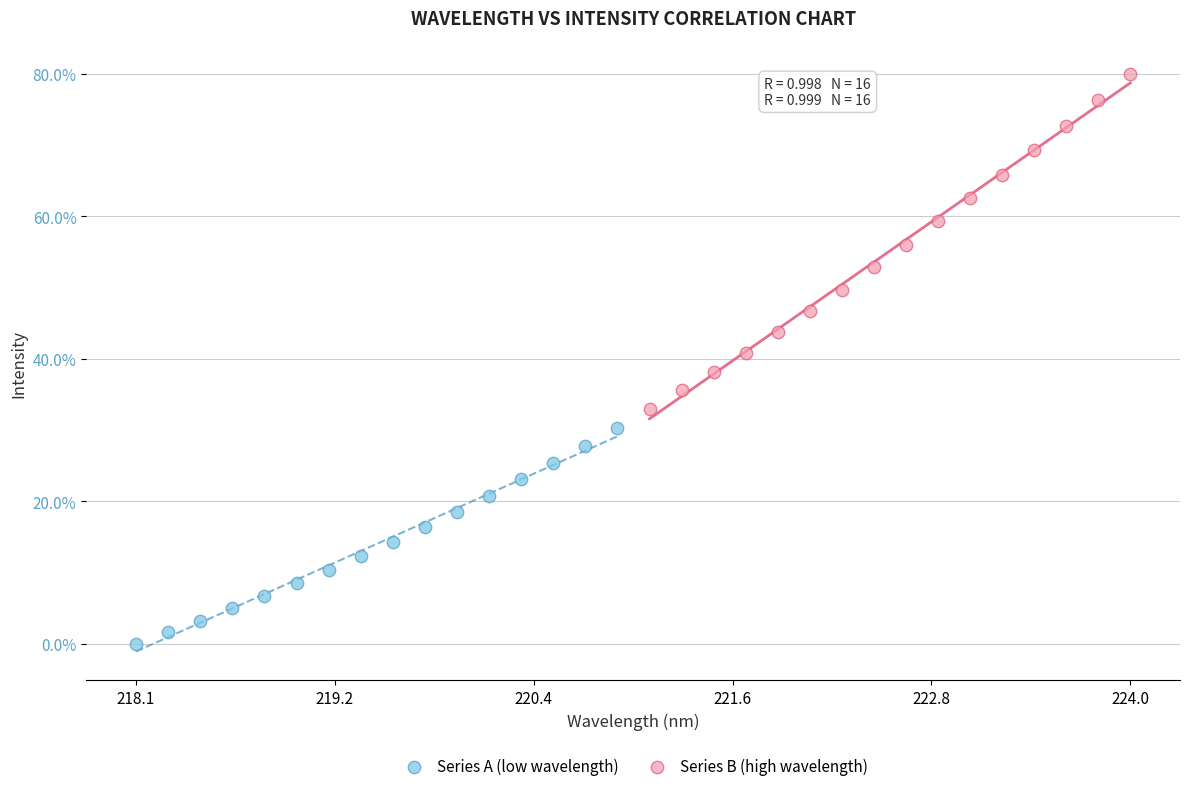

Which series reaches the maximum Y coordinate?

Series B (high wavelength)